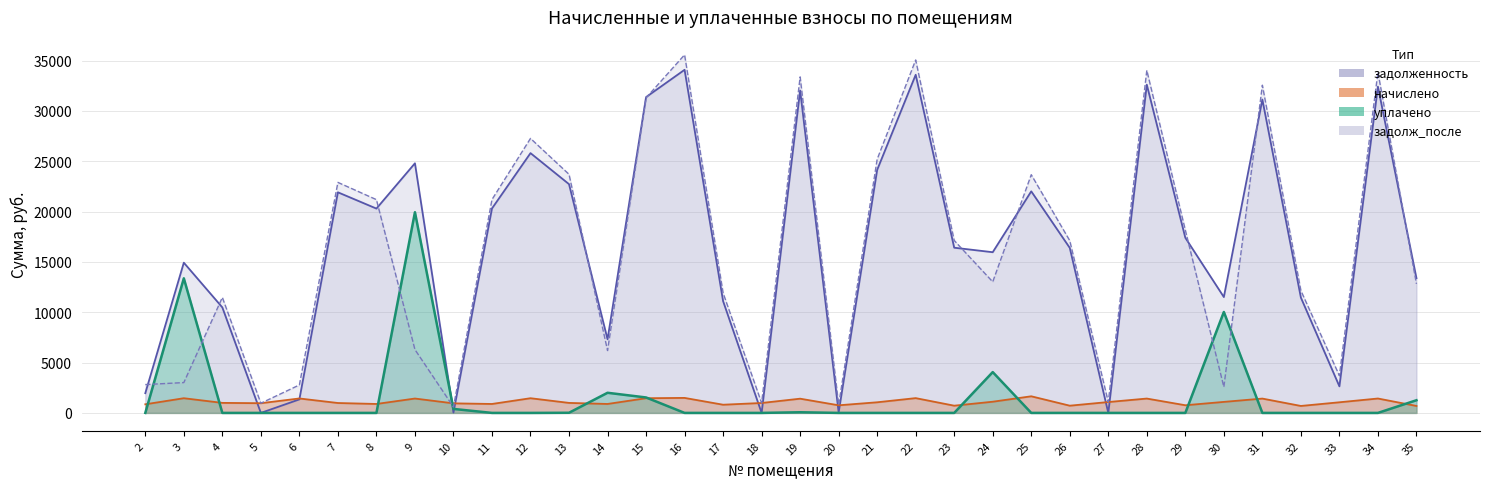

Reading left to right, list all the values displayed in this chart.

задолженность: 1960.7	14923.2	10478.2	0.0	1343.3	21915.9	20298.6	24797.9	35.9	20308.6	25808.3	22723.7	7308.6	31372.0	34085.5	11103.4	0.0	32032.4	48.5	24145.2	33591.4	16411.4	15963.8	22011.9	16393.8	0.0	32603.5	17399.5	11509.0	31132.6	11456.7	2638.5	32413.2	13386.9
начислено: 855.8	1459.2	996.0	964.8	1434.2	984.0	888.0	1428.0	950.2	888.0	1459.2	993.6	888.0	1459.2	1490.4	813.6	986.4	1413.6	756.0	1056.0	1468.8	717.6	1111.9	1651.2	717.6	1080.0	1425.6	760.8	1094.4	1423.2	691.2	1056.0	1430.4	691.2
уплачено: 0.0	13369.4	0.0	0.0	0.0	0.0	0.0	19937.6	396.0	0.0	0.0	14.2	2000.0	1534.5	0.0	0.0	0.0	65.4	0.0	0.0	0.0	0.0	4055.0	0.0	1.1	0.0	0.0	0.0	10027.0	0.0	0.0	0.0	0.0	1258.3
задолж_после: 2816.5	3013.0	11474.2	962.5	2777.5	22899.9	21186.6	6288.3	590.0	21196.6	27267.5	23703.1	6196.6	31296.7	35575.9	11917.0	985.5	33380.6	804.5	25201.2	35060.2	17129.0	13020.7	23663.1	17110.2	1073.8	34029.1	18160.3	2576.4	32555.8	12147.9	3694.5	33843.6	12819.7